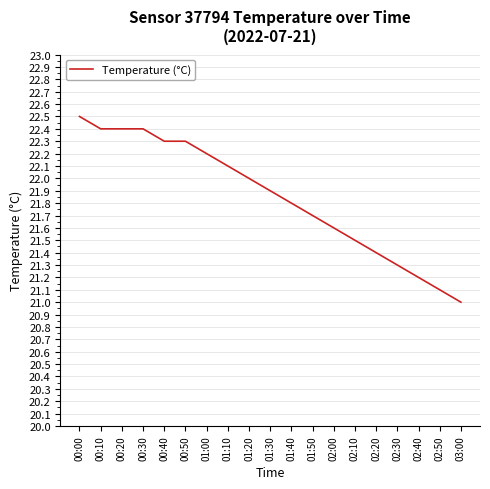

What is the difference between the maximum and minimum values?

1.5